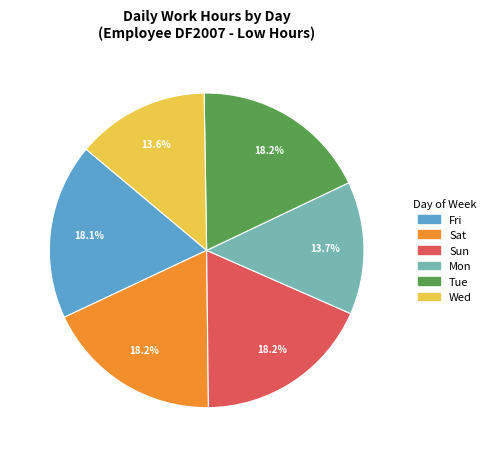

What is the ratio of the value at Wed to the value at Fri?

0.8